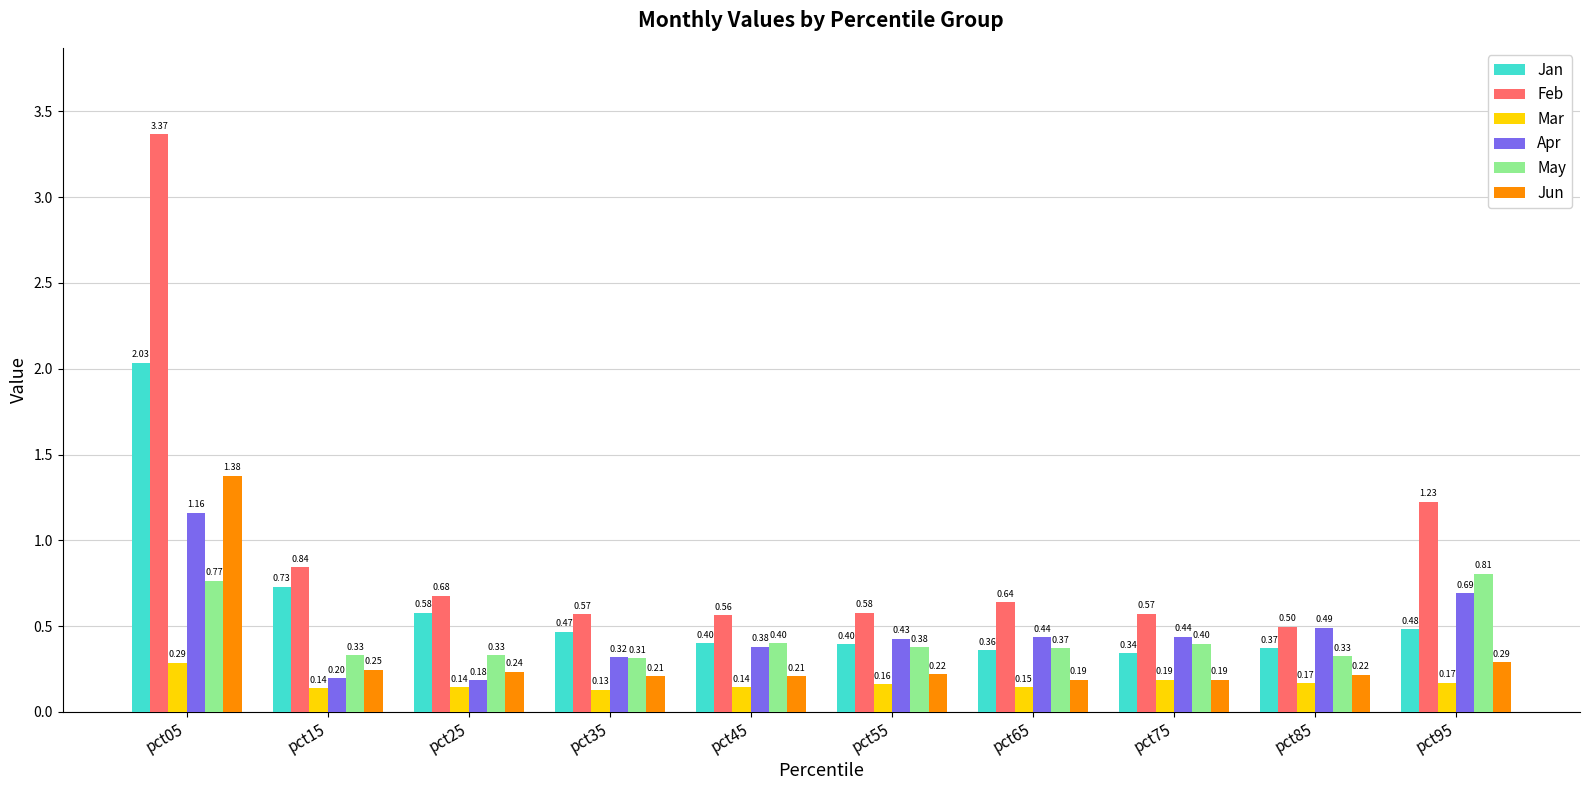

Which series has the widest spread of values?

Feb